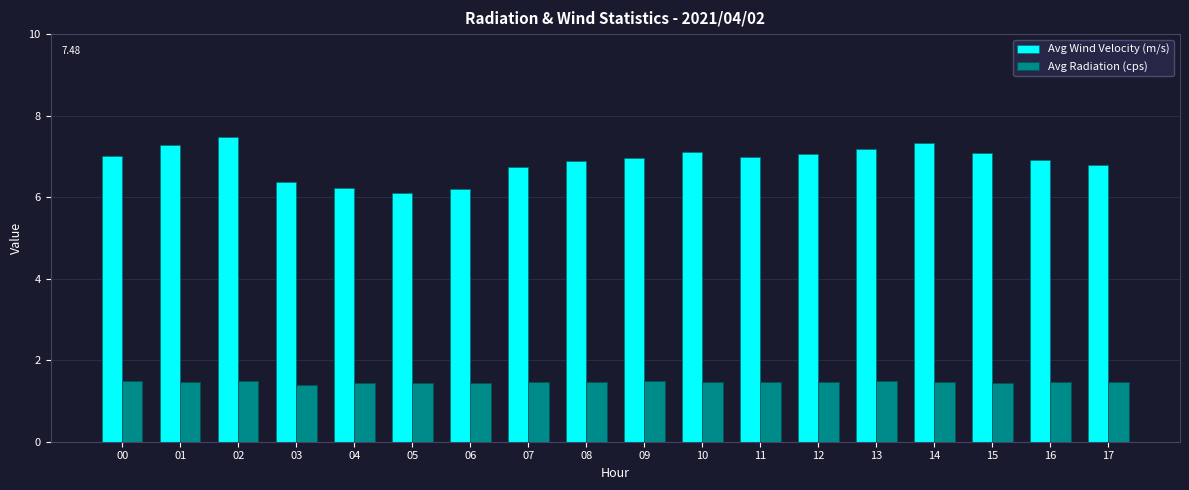

What are all the series names shown in the legend?

Avg Wind Velocity (m/s), Avg Radiation (cps)